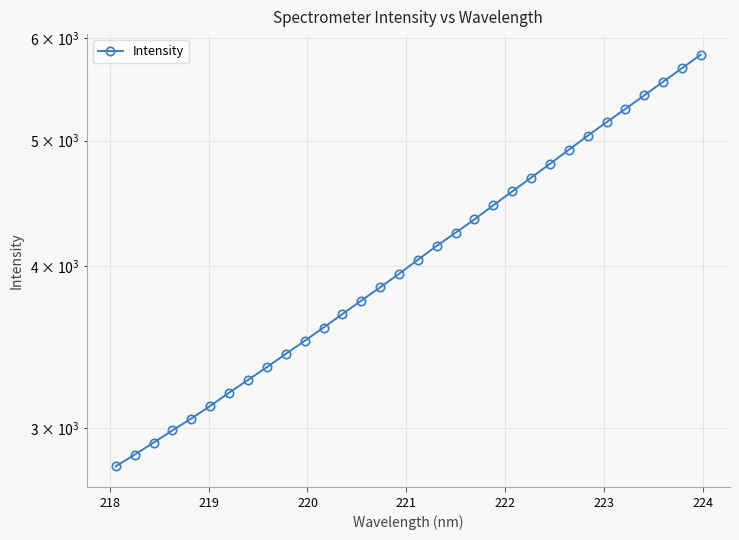

Does the chart have visible grid lines?

Yes